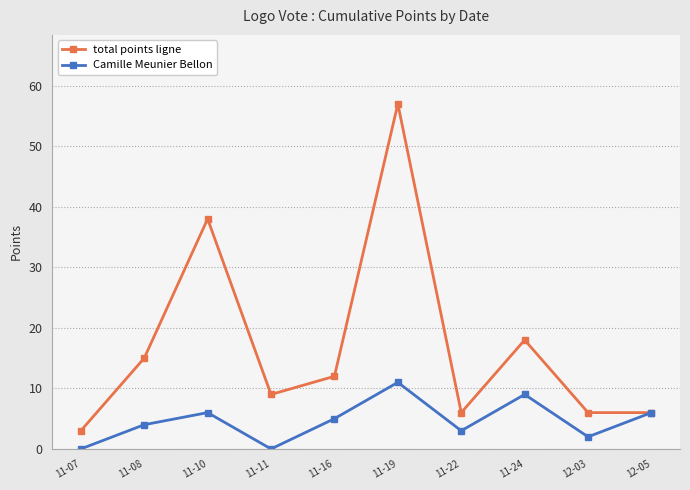

Where is the first local maximum for Camille Meunier Bellon?

11-10